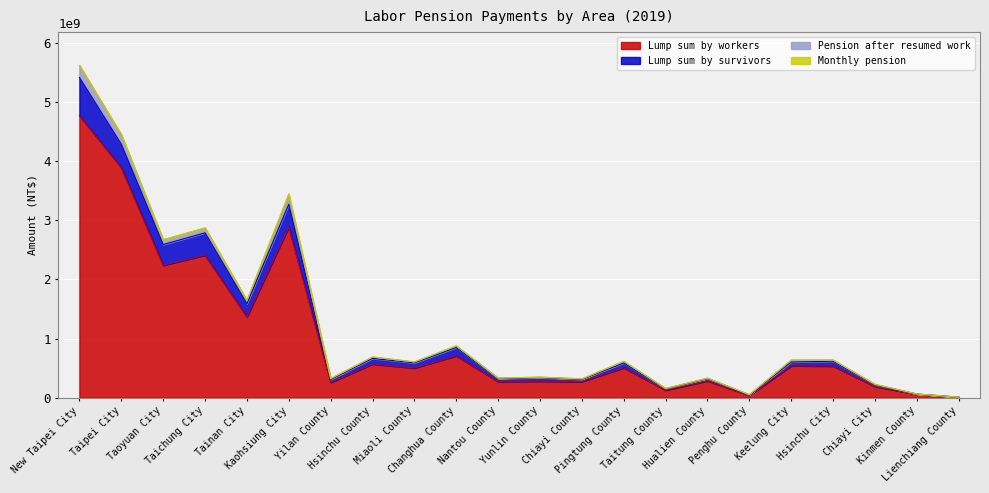

True or false: Lump sum by survivors has more than 0 interior local peaks.

True